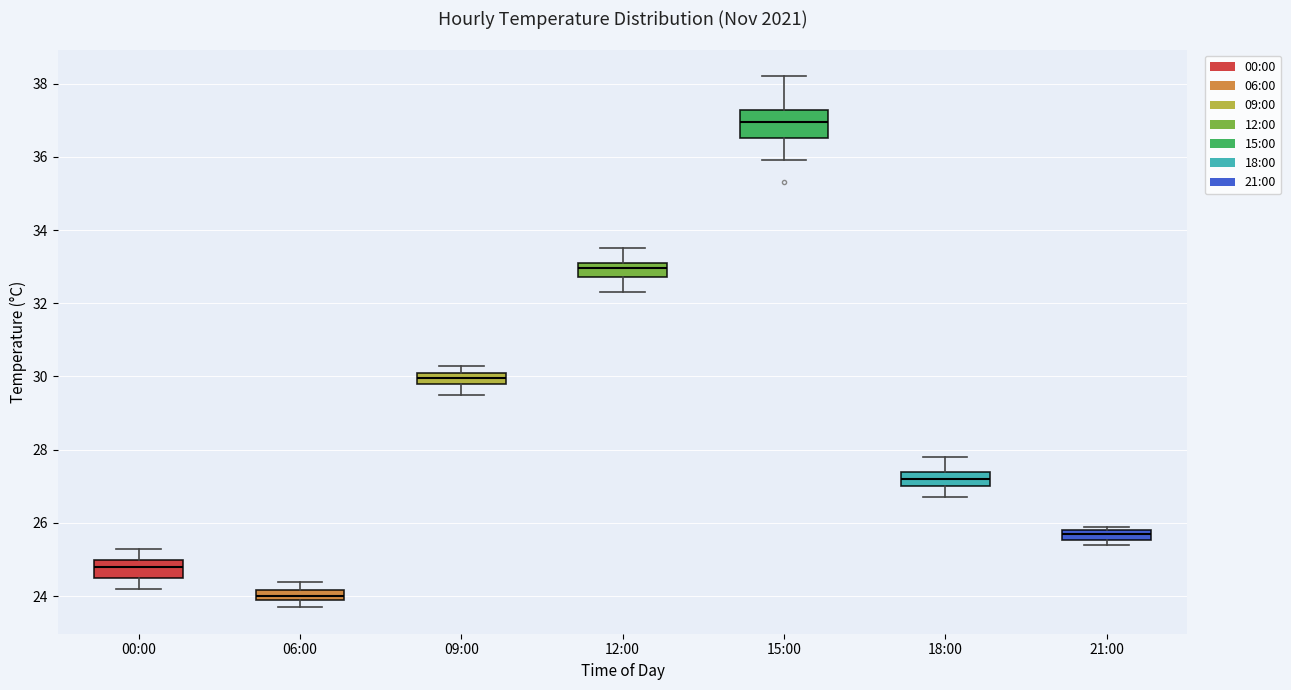

Which box's median line is the lowest?

06:00